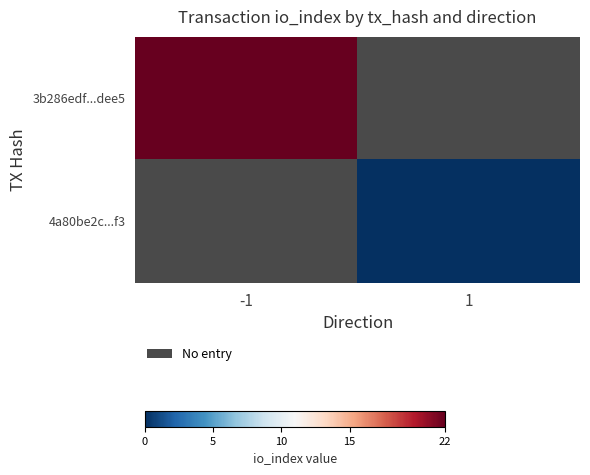

Between 1 and -1, which is larger?

-1